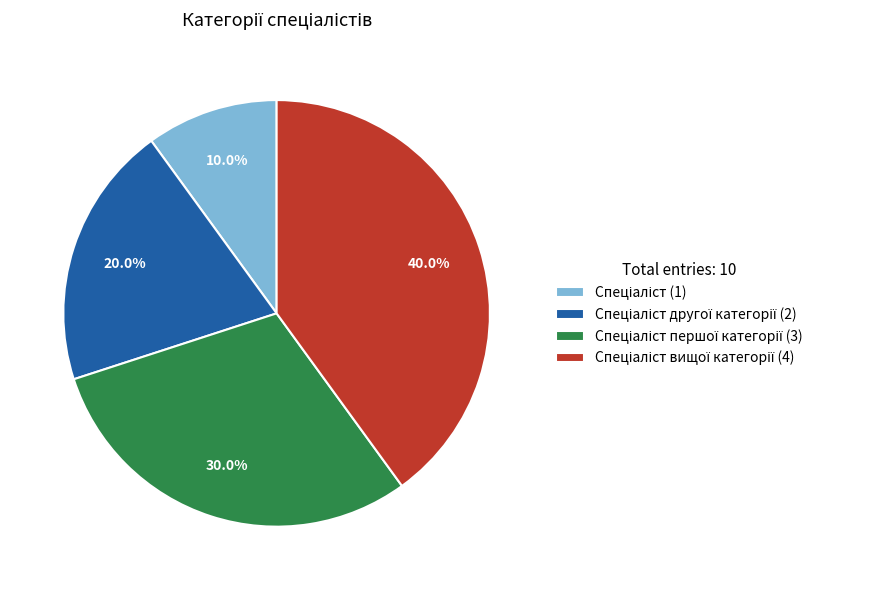

Is there a majority slice in this chart?

No